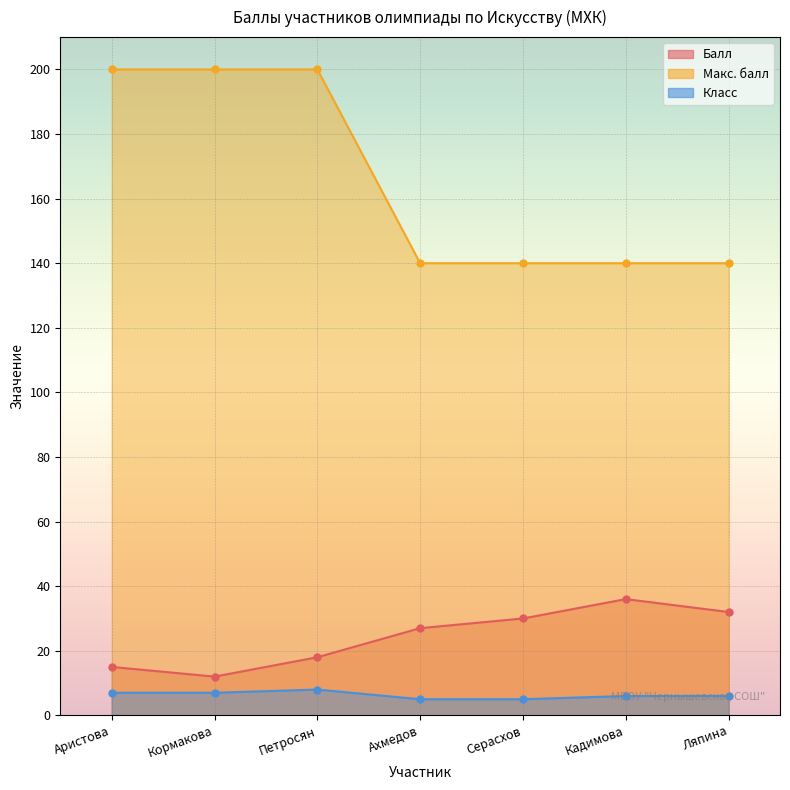

What is the difference between the second highest and minimum values in the Класс series?

2